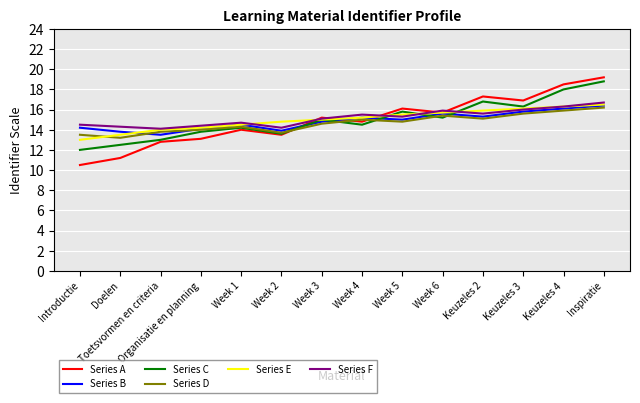

Which label corresponds to the largest value in the chart?

Inspiratie